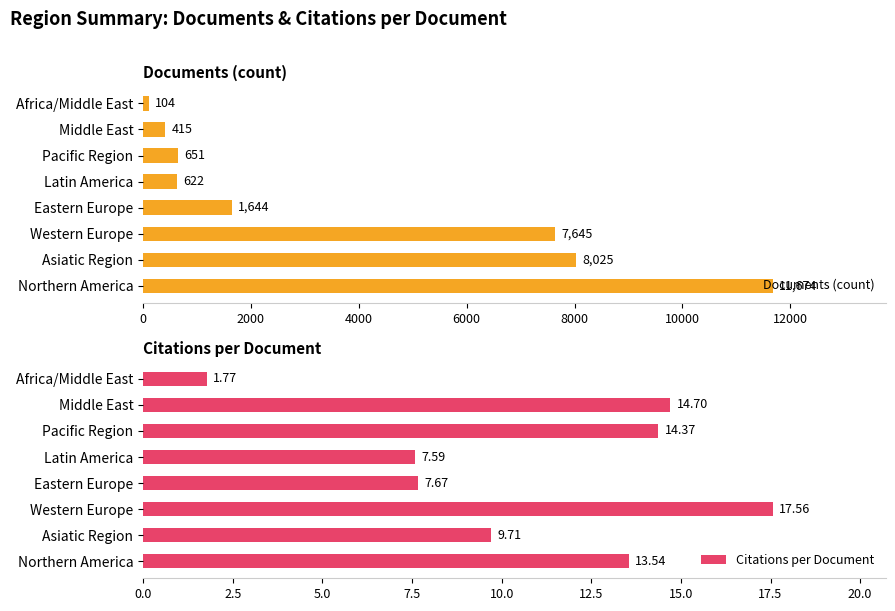

What is the difference between the second highest and minimum values in the Documents (count) series?

7921